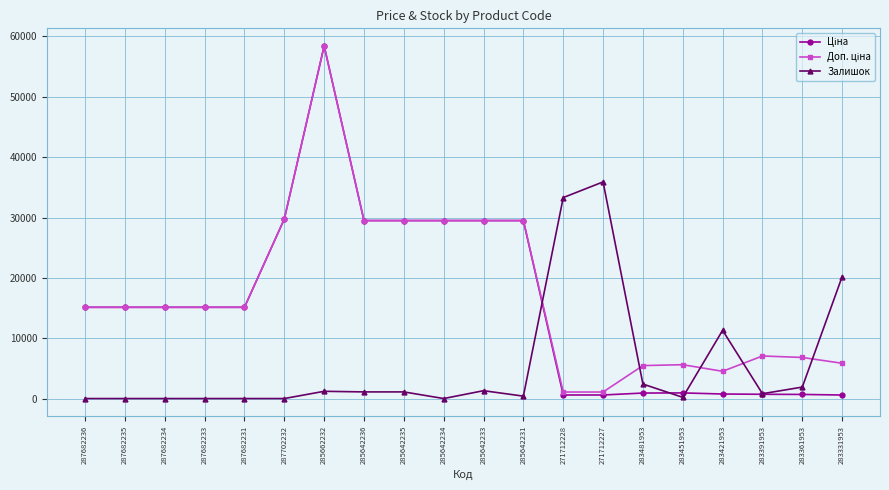

What is the difference between the maximum and minimum values in the Залишок series?

35900.0